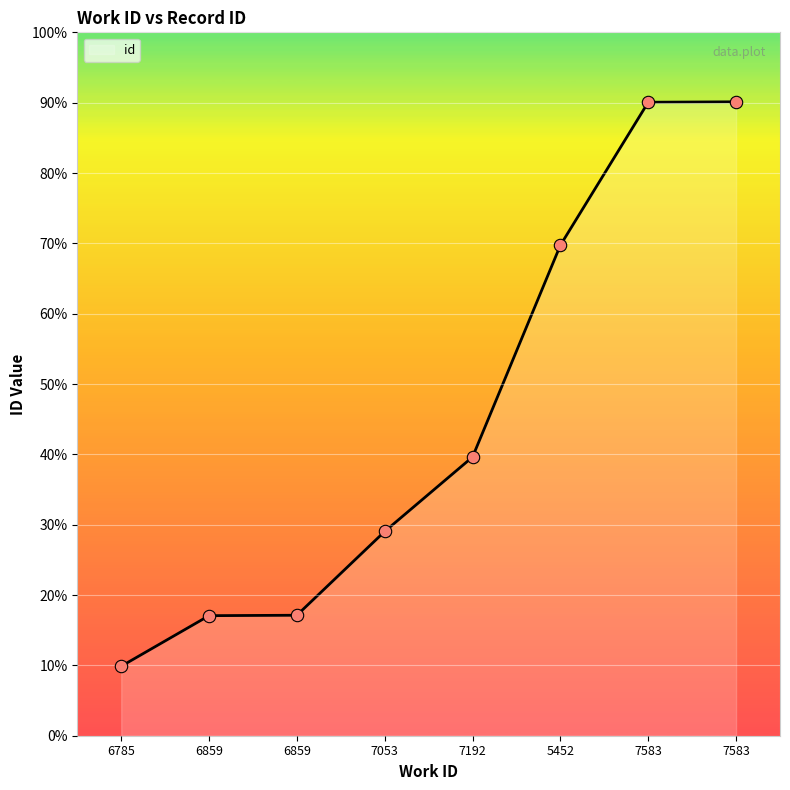

Does the chart have visible grid lines?

Yes